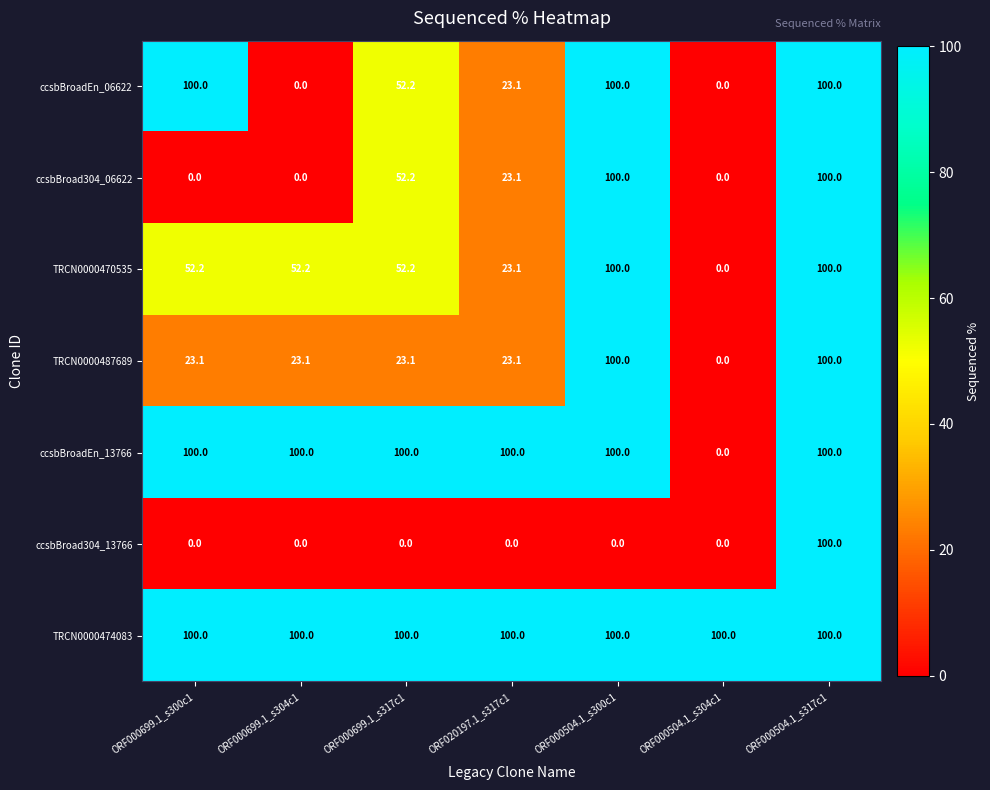

What is the difference between the highest and lowest values at ORF000699.1_s304c1?

100.0